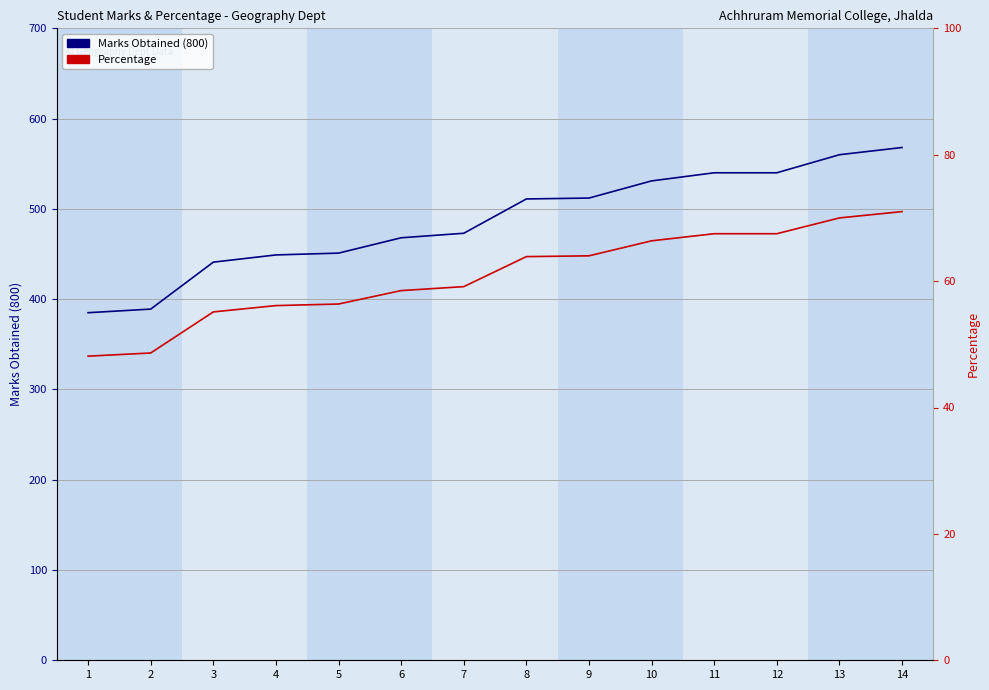

The value of Marks Obtained (800) at 8 is 511.0. True or false?

True